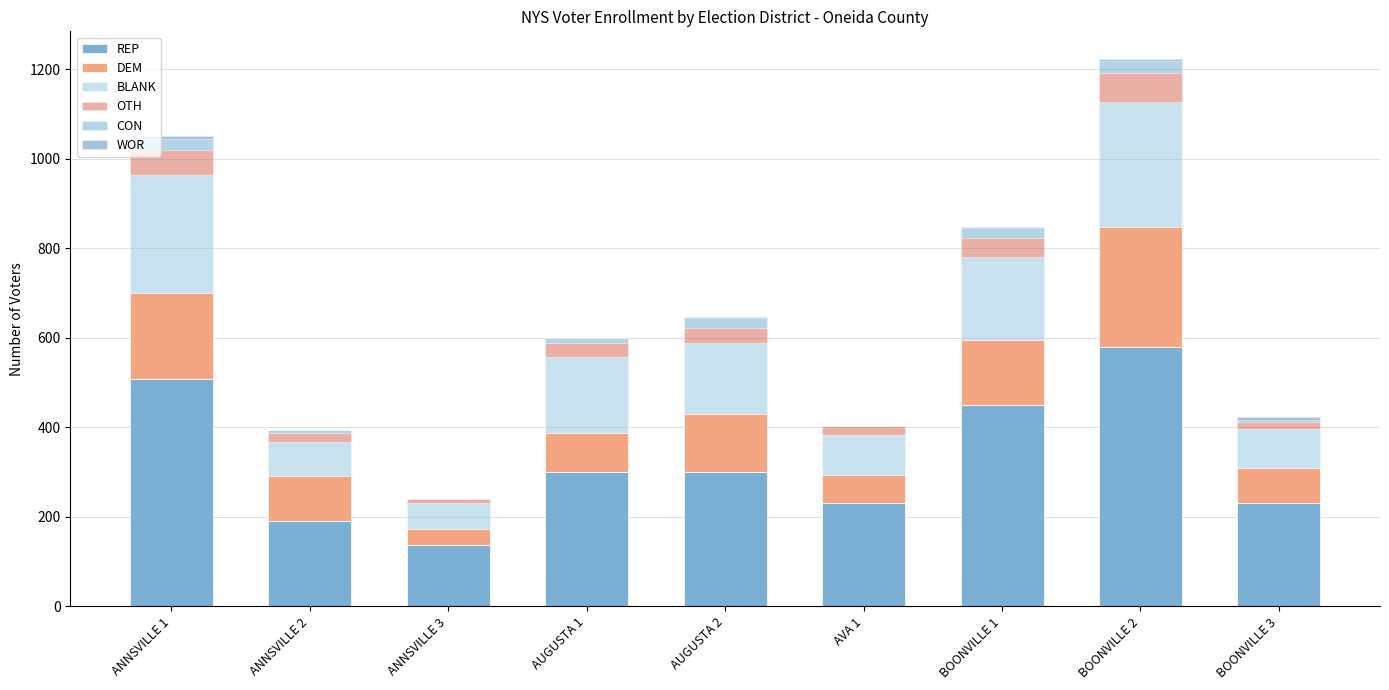

Is it true that OTH equals 20 at AVA 1?

True